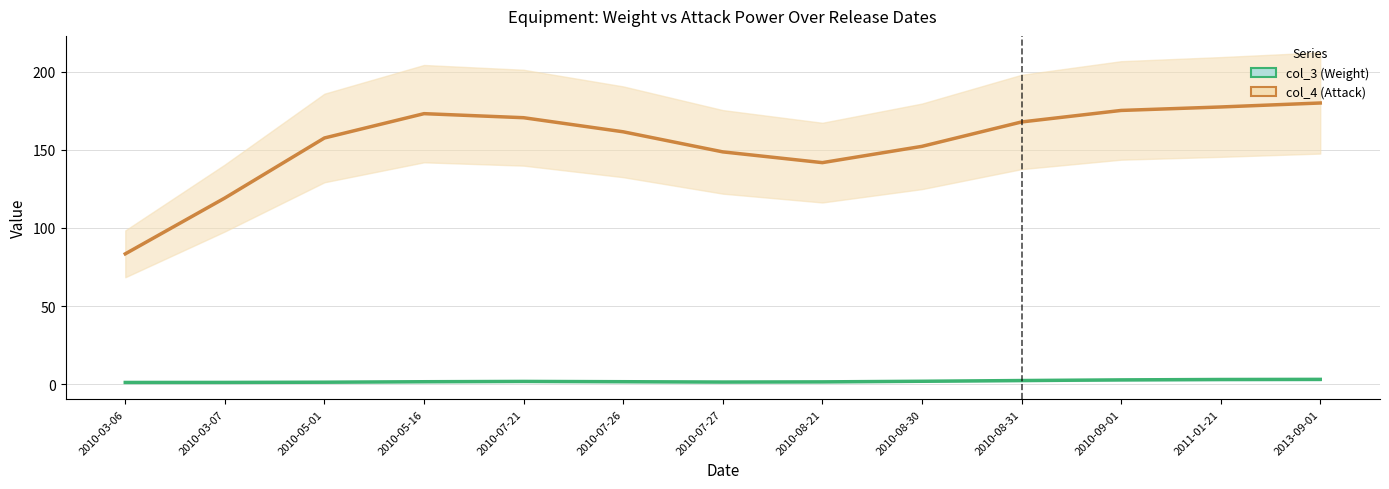

How many interior local valleys does the col_3 (Weight) series have?

1